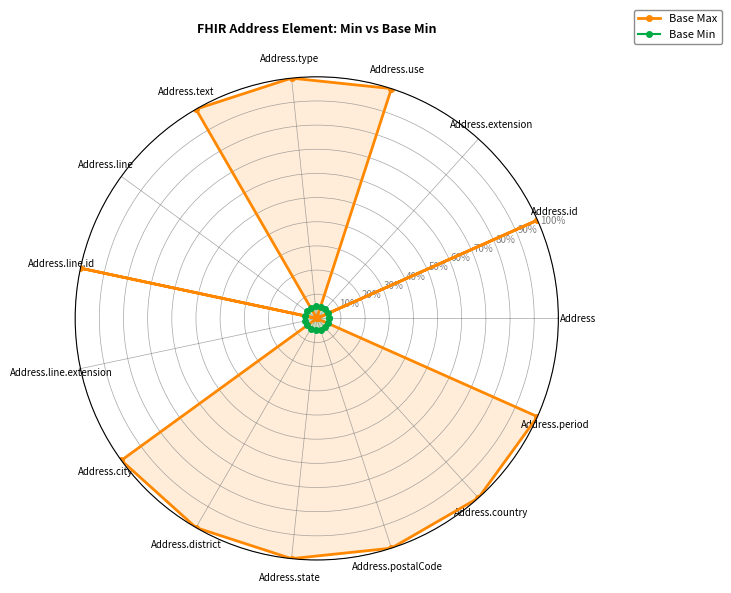

How many intersections are there between Base Min and Base Max?

8